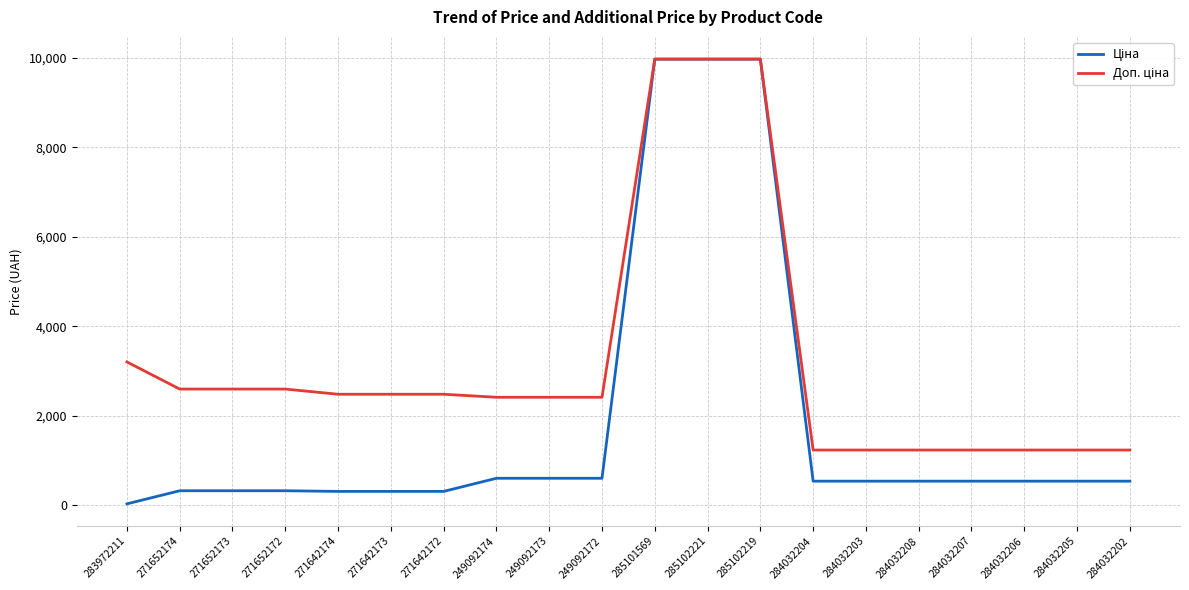

What is the maximum value shown in the chart?

9975.0